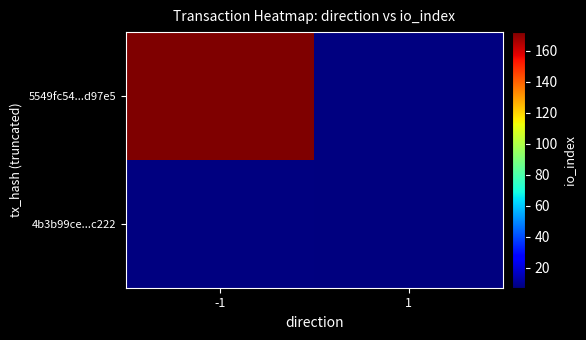

Rank the categories by 4b3b99ce...c222 value from highest to lowest.

-1, 1